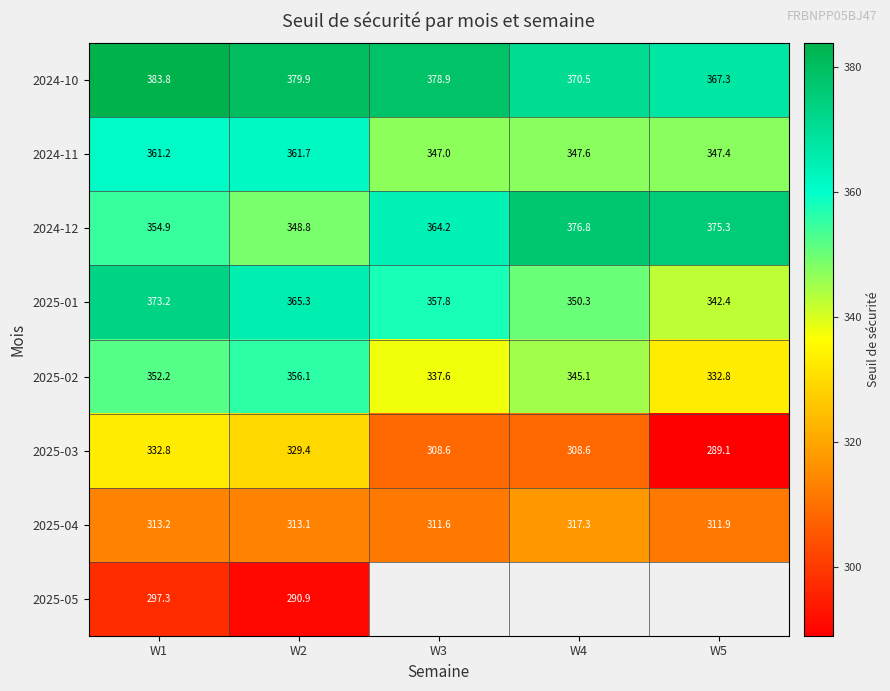

What is the total value across all series at W2?

2745.2